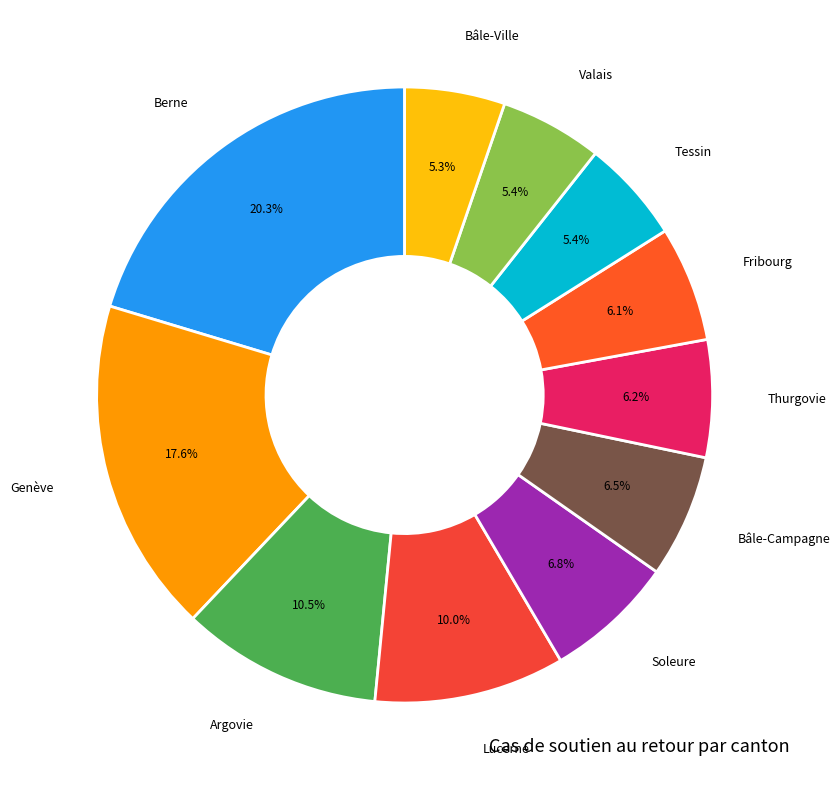

To the nearest percent, what is the difference between the largest and smallest slice percentages?

15%